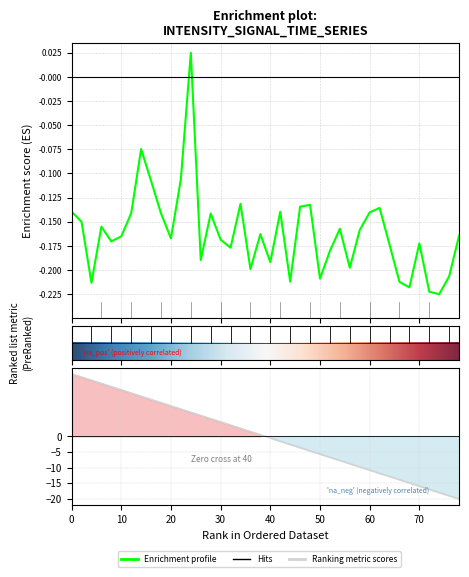

How many data points are above 0?

1